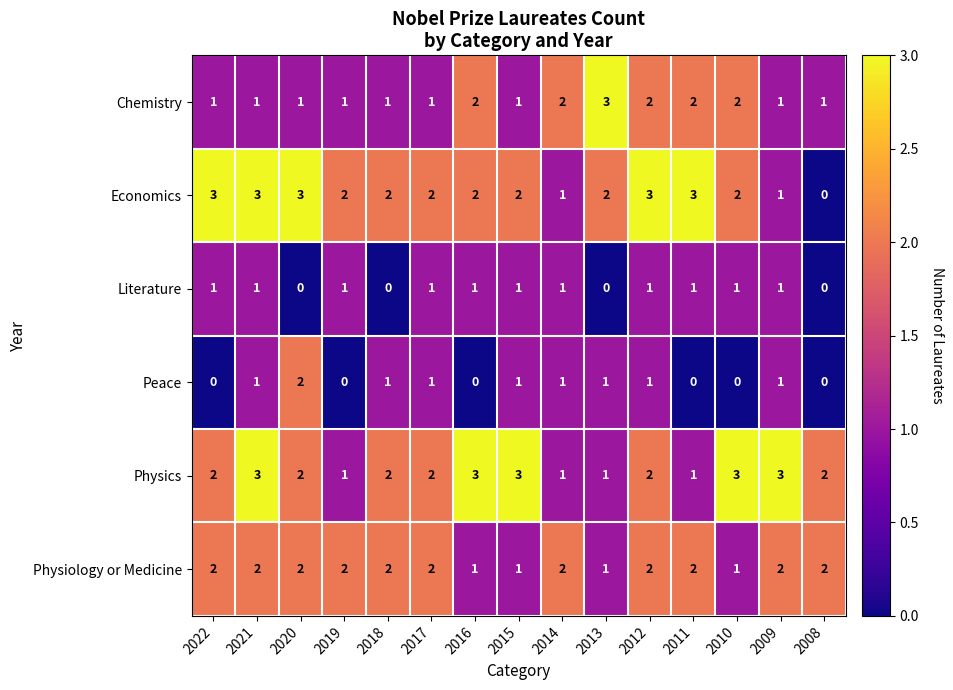

True or false: Literature has a value of 2 at 2015.

False